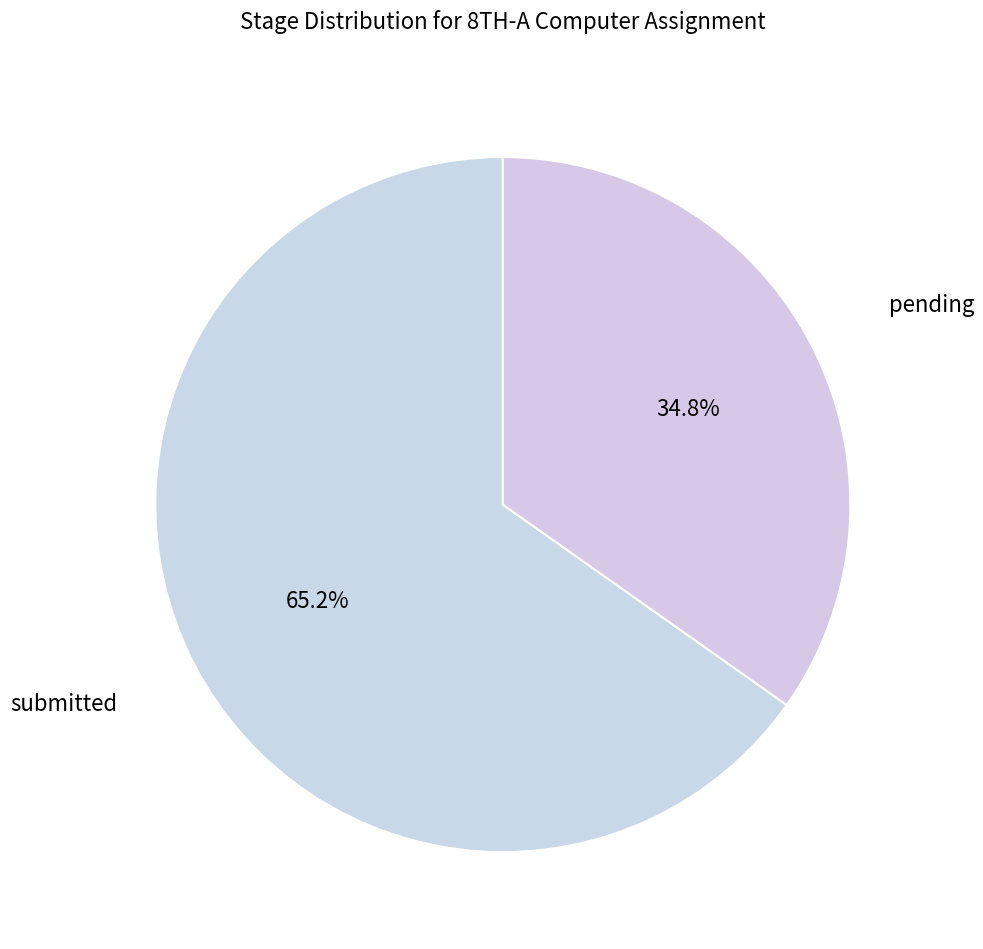

True or false: pending accounts for 46% of the total.

False